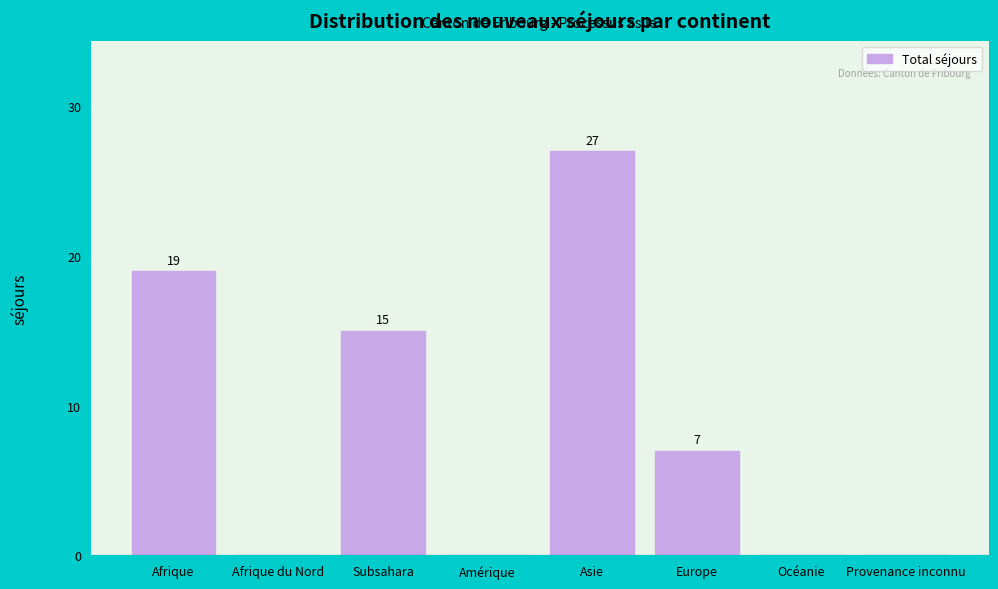

Reading left to right, transcribe all the data shown in this chart.

Afrique=19	Afrique du Nord=0	Subsahara=15	Amérique=0	Asie=27	Europe=7	Océanie=0	Provenance inconnu=0